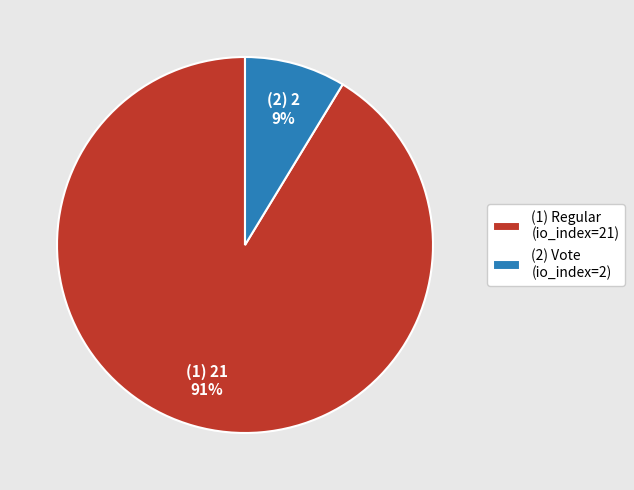

What percentage is the (2) Vote (io_index=2) slice, to the nearest percent?

9%